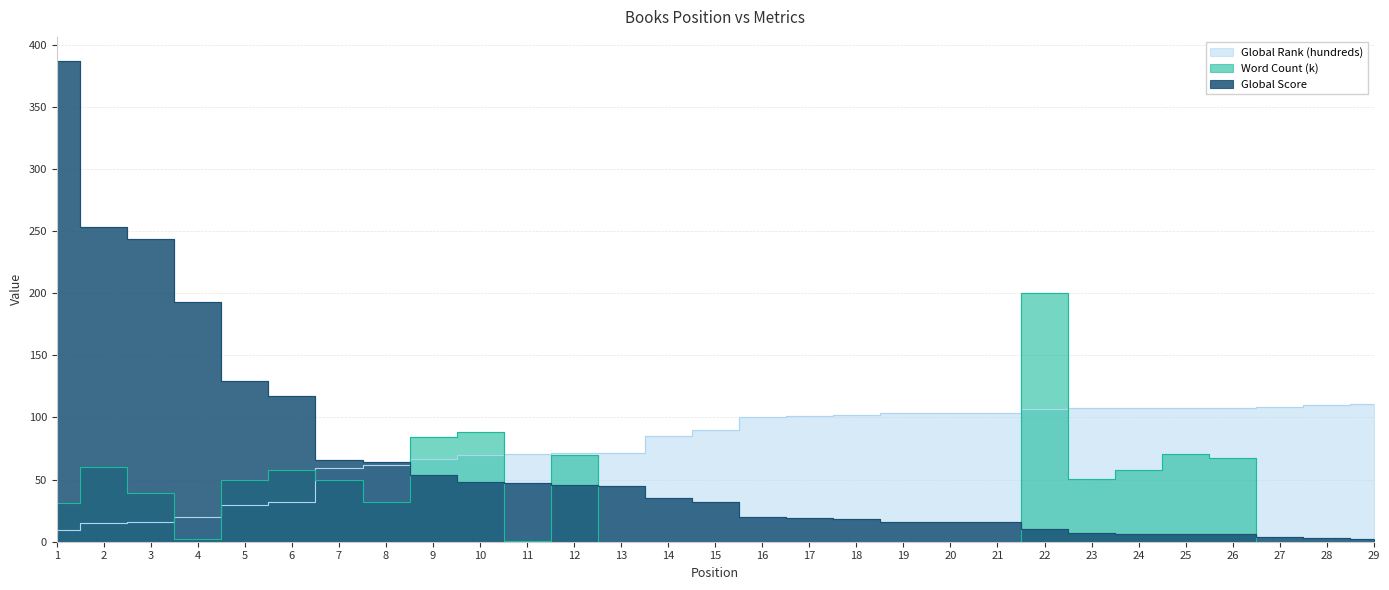

What is the lowest value of the Global Score series?

2.0